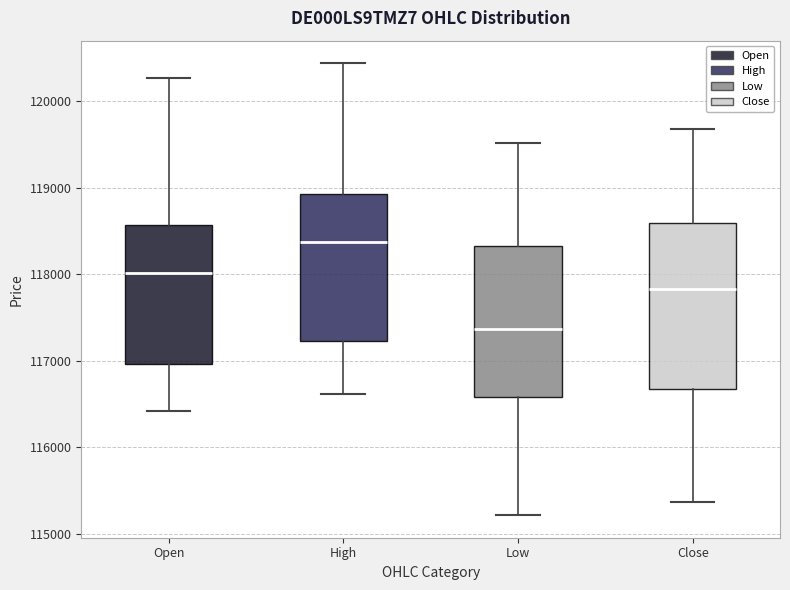

Reading left to right, transcribe this box plot: for each box, give where its median line is, the range the box spans, and where its two whiskers end, as read against the y-axis. The values are not printed on the chart, so give them approximately, as read against the axis.

Open: median 118000, box 117000 to 118600, whiskers 116400 to 120300
High: median 118400, box 117200 to 118900, whiskers 116600 to 120400
Low: median 117400, box 116600 to 118300, whiskers 115200 to 119500
Close: median 117800, box 116700 to 118600, whiskers 115400 to 119700